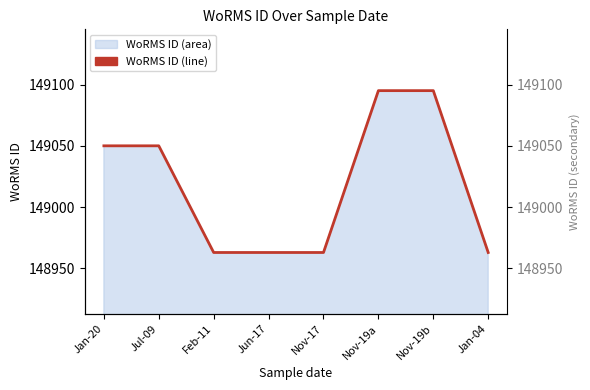

List the labels in order of value, largest first.

Nov-19a, Nov-19b, Jan-20, Jul-09, Feb-11, Jun-17, Nov-17, Jan-04